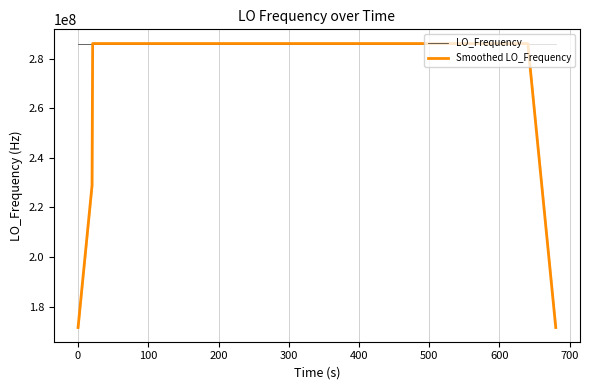

What is the average value of the LO_Frequency series?

286047000.1